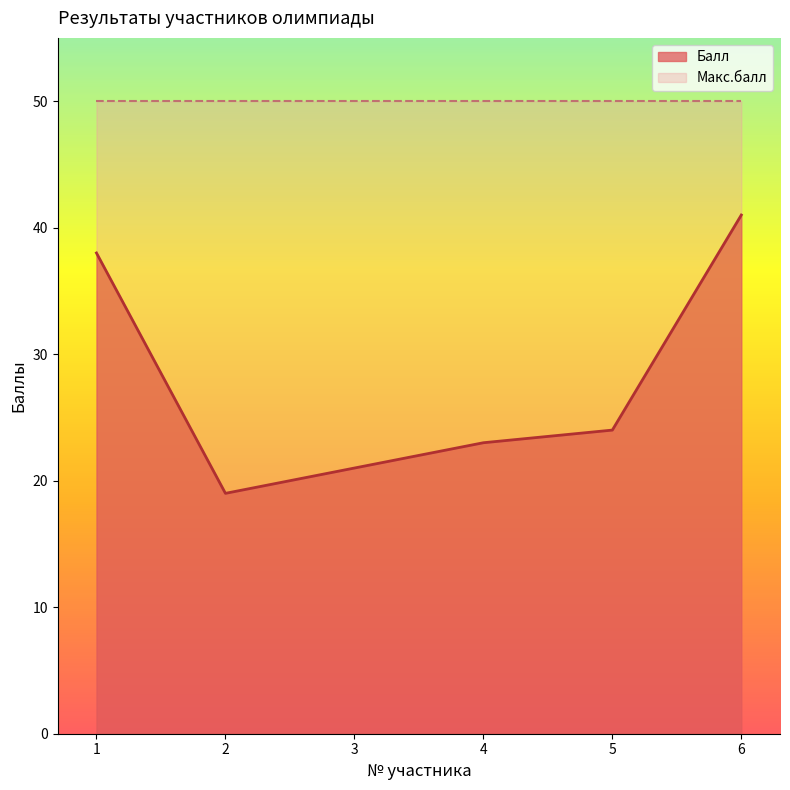

What is the average value?

28